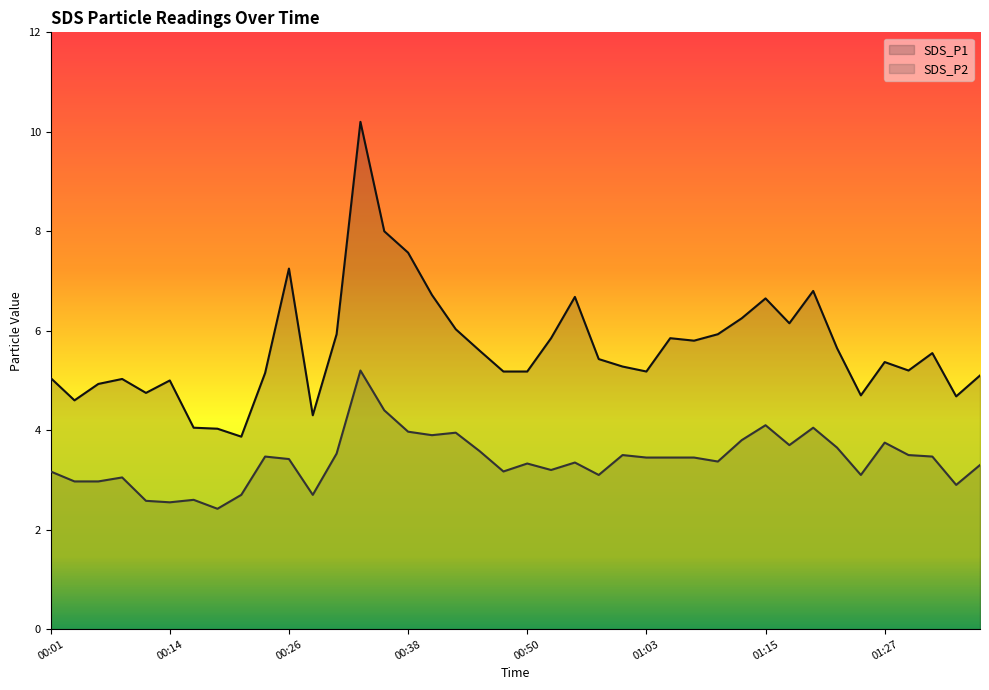

How many interior local peaks does the SDS_P2 series have?

11